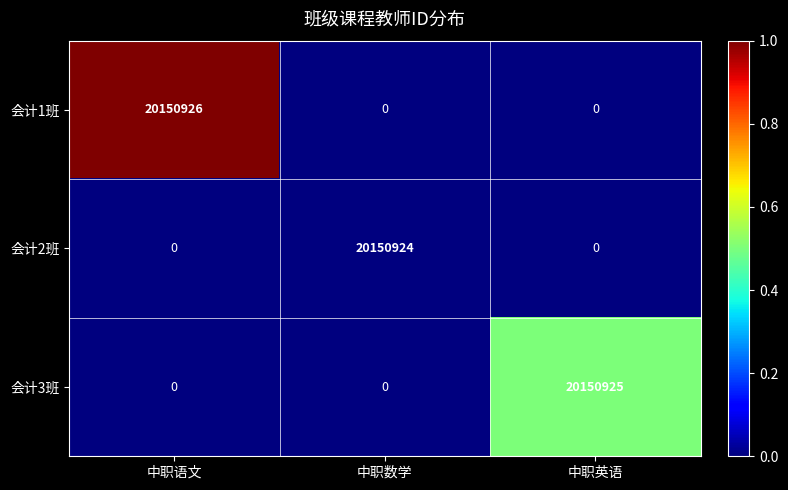

At which category is the sum across all series the highest?

中职语文